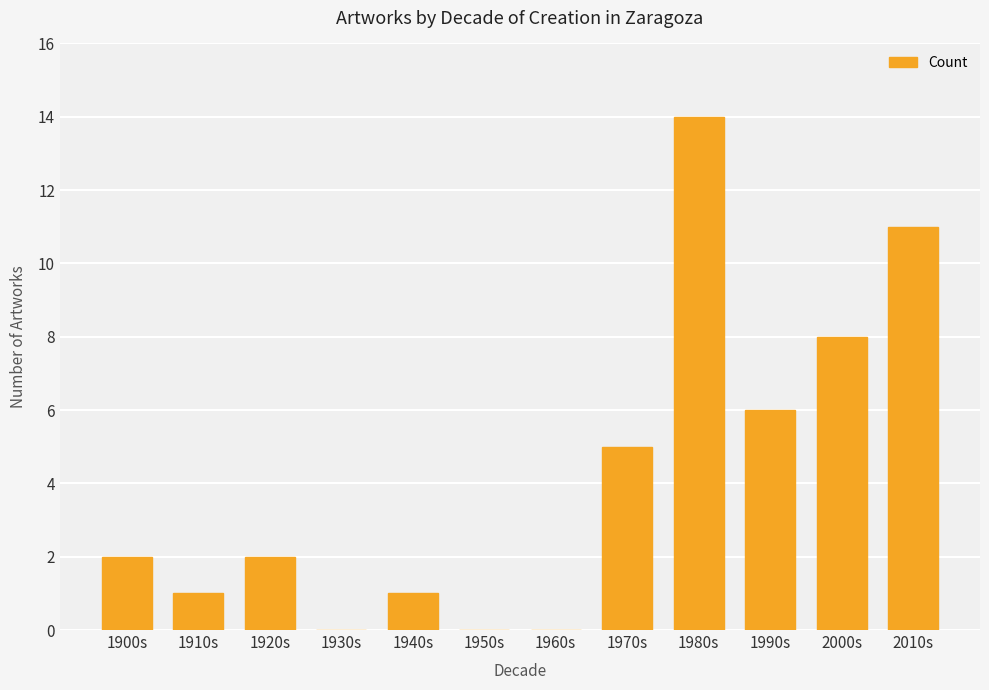

Is it true that the value at 1930s is 0?

True